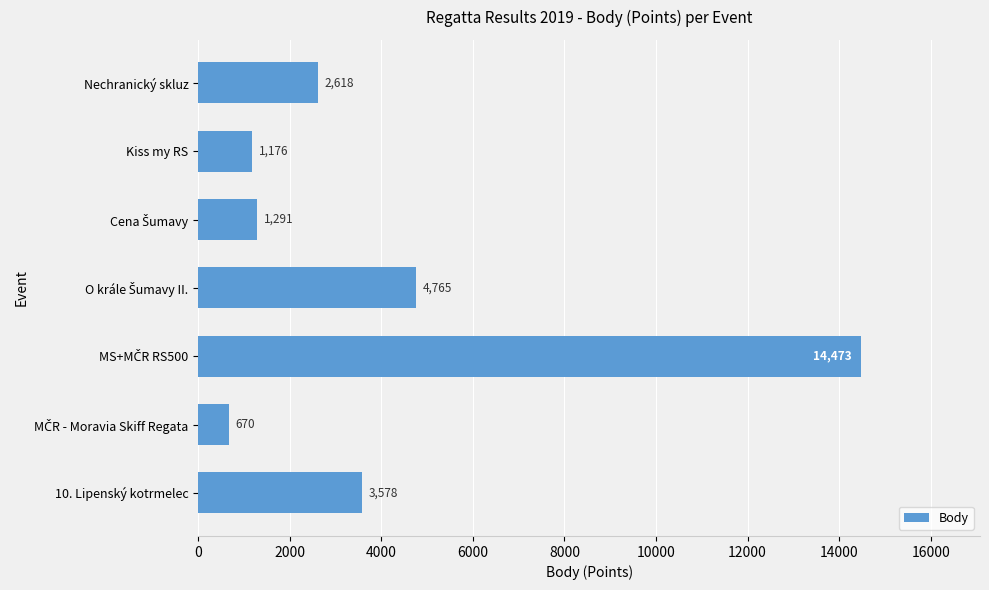

What is the average value?

4082